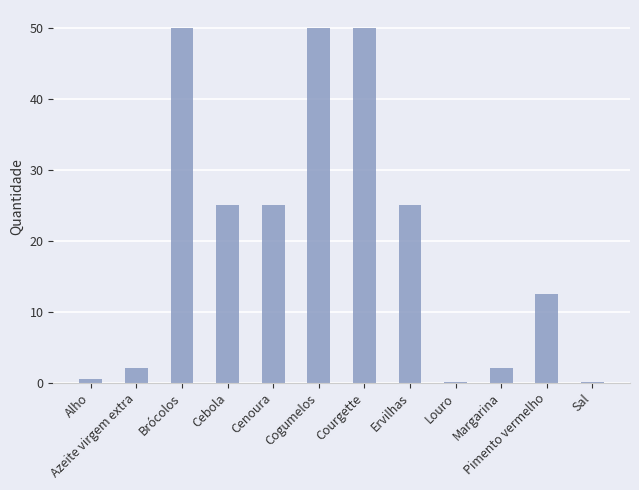

What is the ratio of the value at Pimento vermelho to the value at Cenoura?

0.5